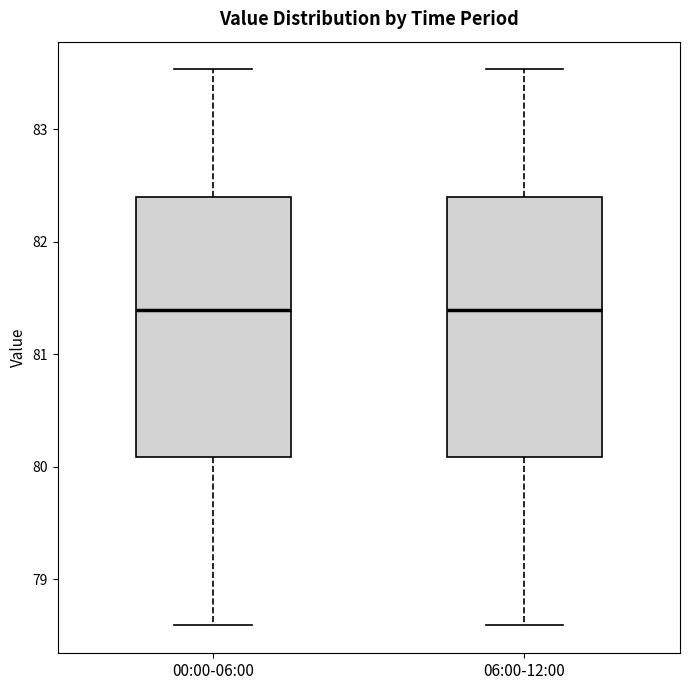

Reading left to right, read every box against the y-axis: the position of its median line, the range the box covers, and the ends of its whiskers. The values are not printed on the chart, so give them approximately, as read against the axis.

00:00-06:00: median 81.4, box 80.1 to 82.4, whiskers 78.6 to 83.5
06:00-12:00: median 81.4, box 80.1 to 82.4, whiskers 78.6 to 83.5